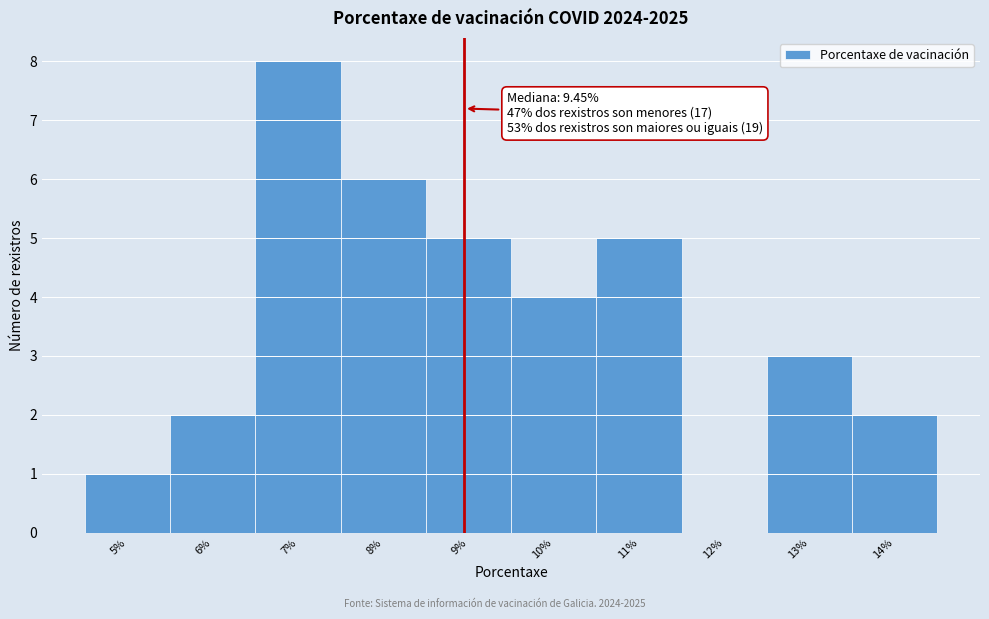

Reading left to right, what are all the values shown in this chart?

5%=1	6%=2	7%=8	8%=6	9%=5	10%=4	11%=5	12%=0	13%=3	14%=2